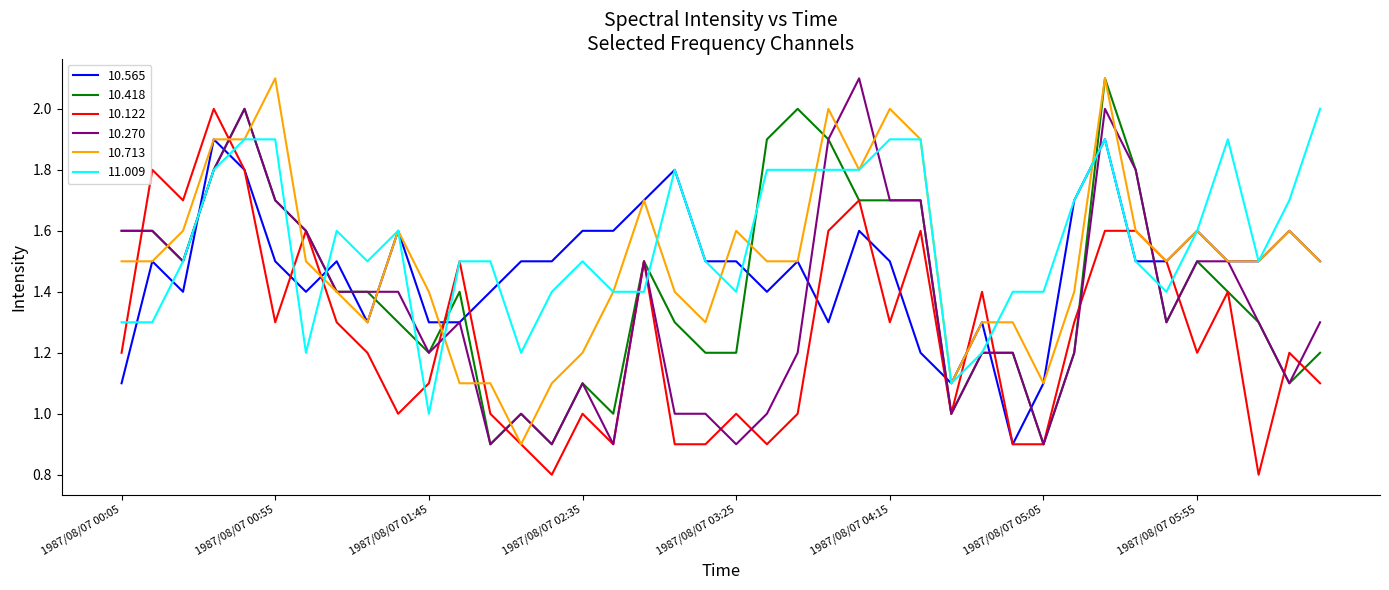

True or false: 10.418 and 10.565 intersect in this chart.

True